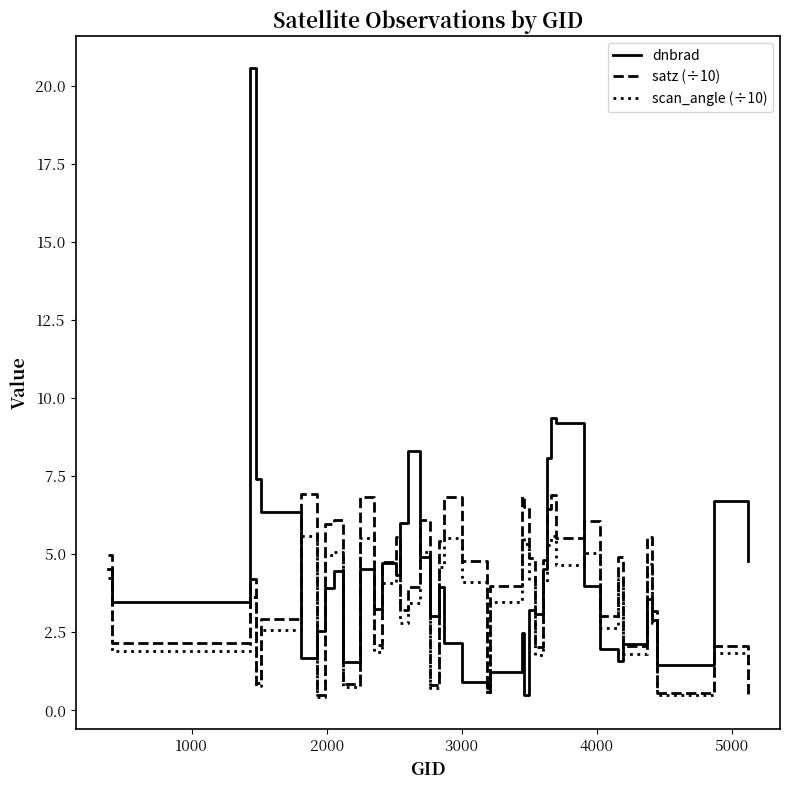

What is the maximum value for satz (÷10)?

6.9